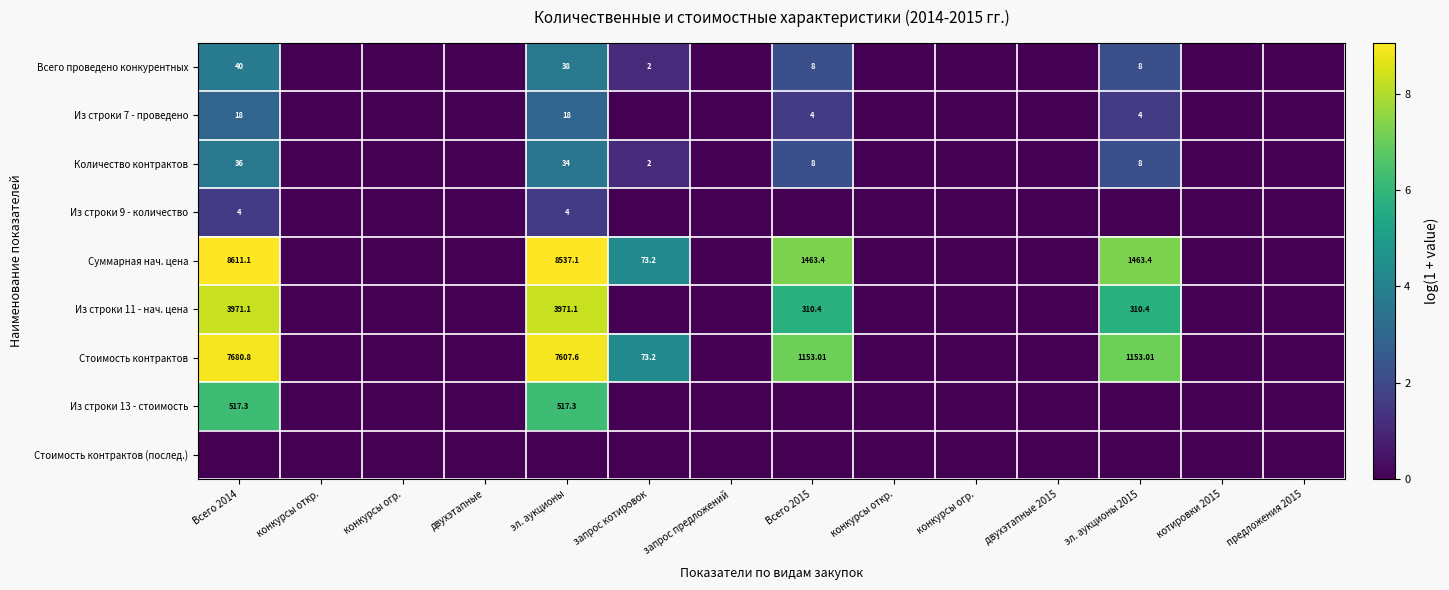

The Из строки 7 - проведено series shows 1.6 at Всего 2014. True or false?

False